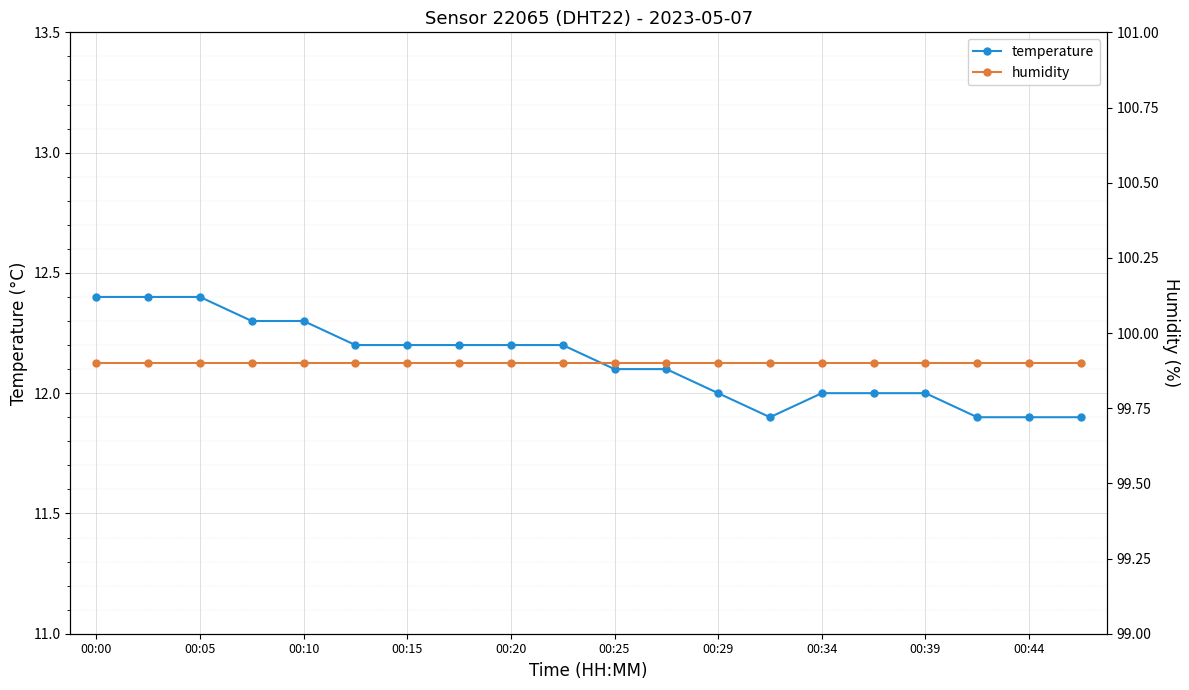

How many lines are shown in the chart?

2